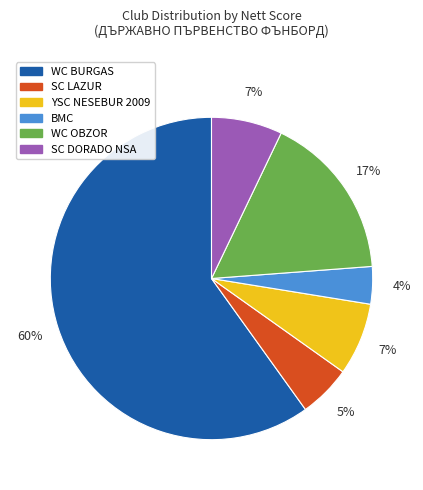

To the nearest percent, what is the difference between the largest and smallest slice percentages?

56%